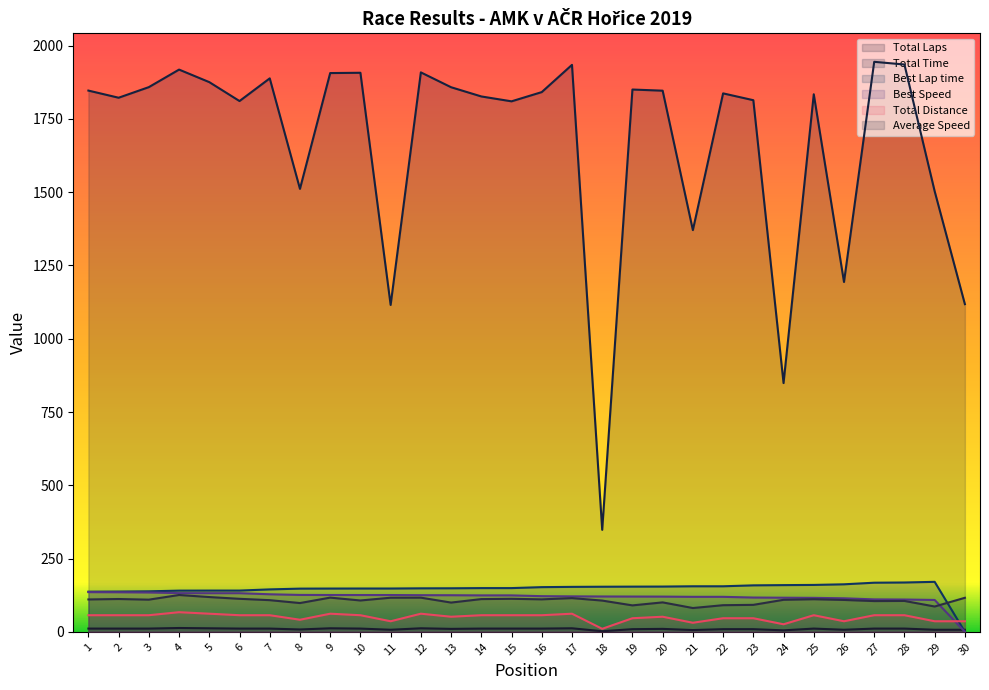

Is it true that Total Time equals 1826.8 at 14?

True